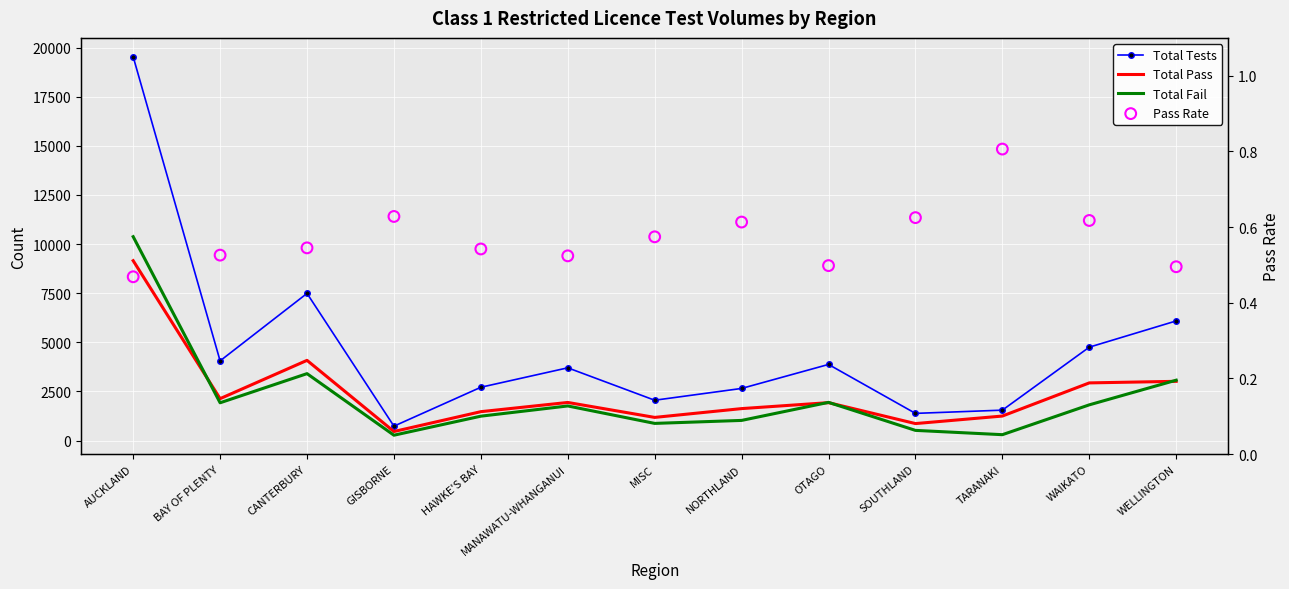

Which series has the largest Y range (max minus min)?

Total Tests